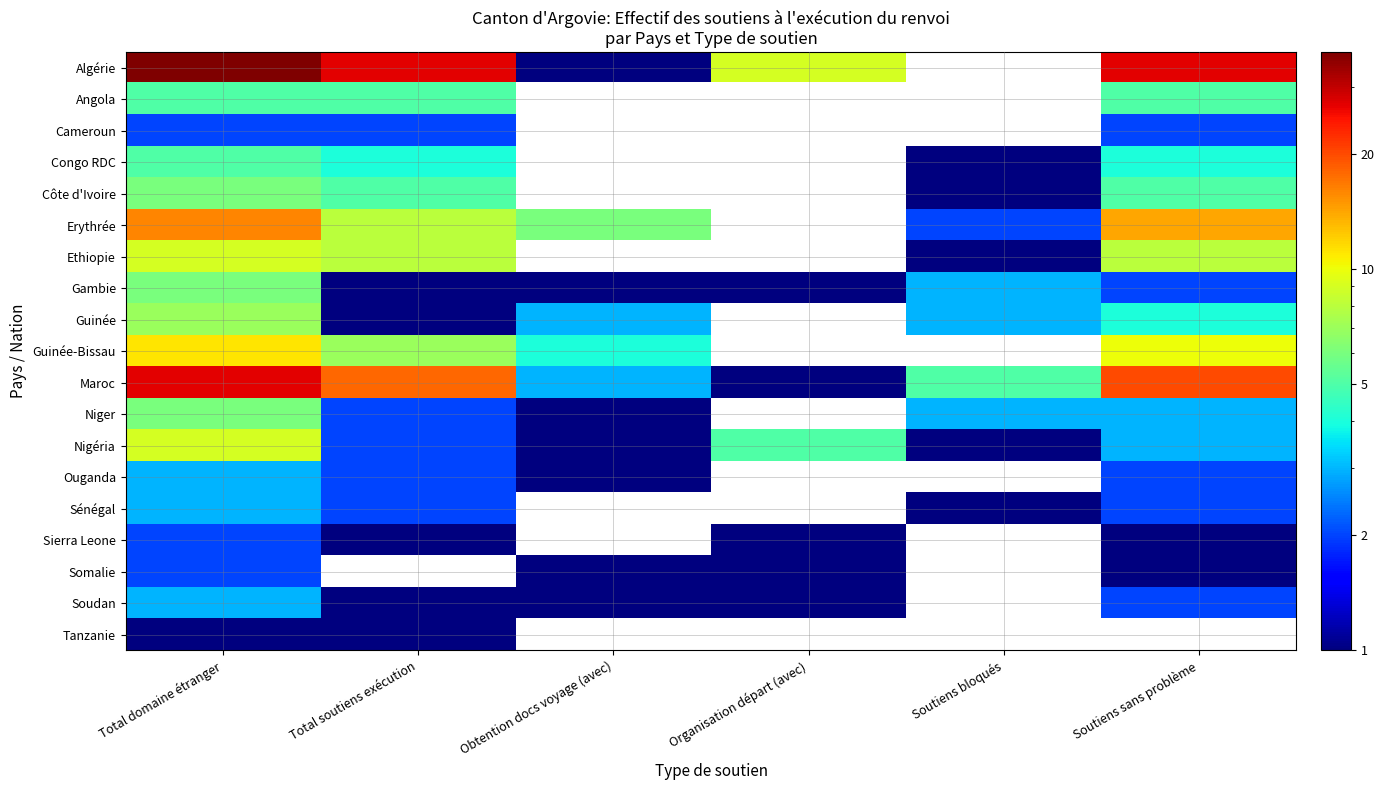

Between Total soutiens exécution and Organisation départ (avec), which series saw the biggest shift?

Algérie